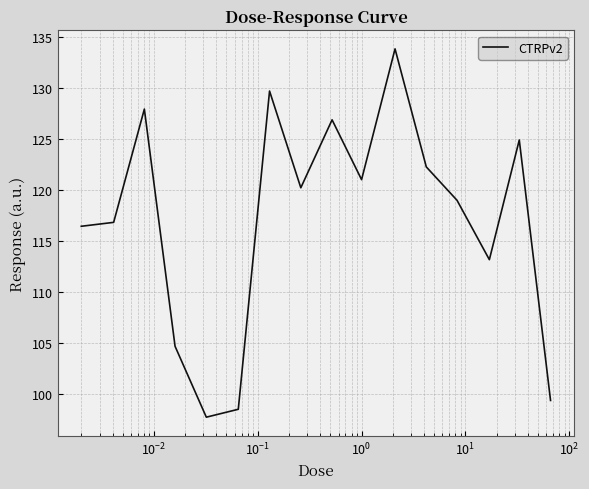

What is the maximum value shown in the chart?

133.8